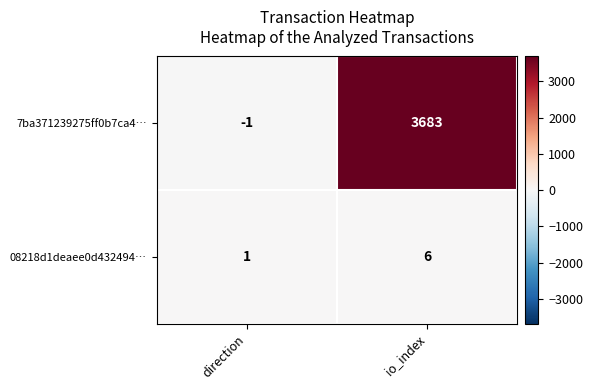

What is the average value of the 08218d1deaee0d432494… series?

4